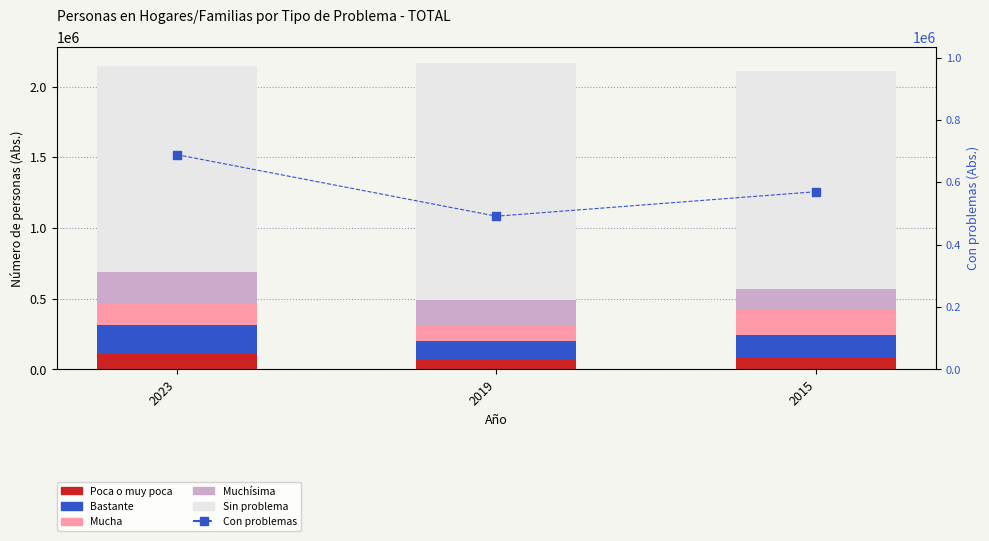

At which category is the sum across all series the highest?

2023